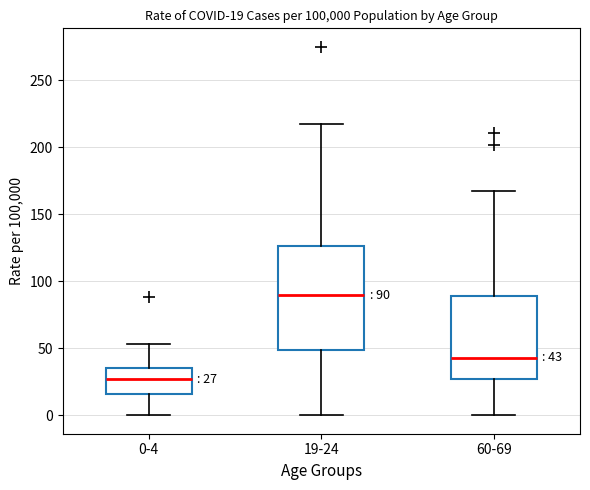

Which box has the highest median line?

19-24